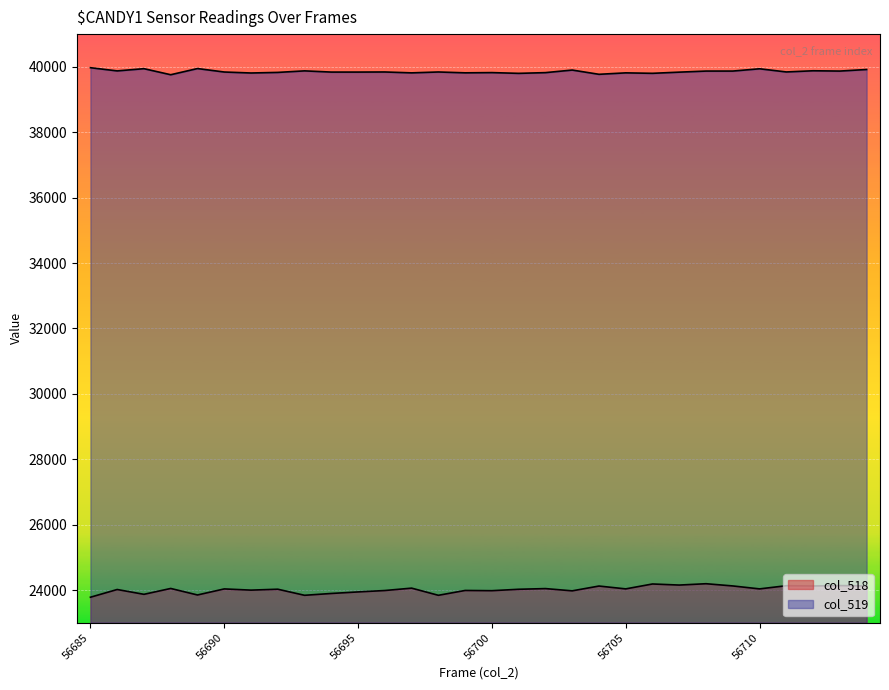

What is the difference between the col_518 values at 56708 and 56687?

324